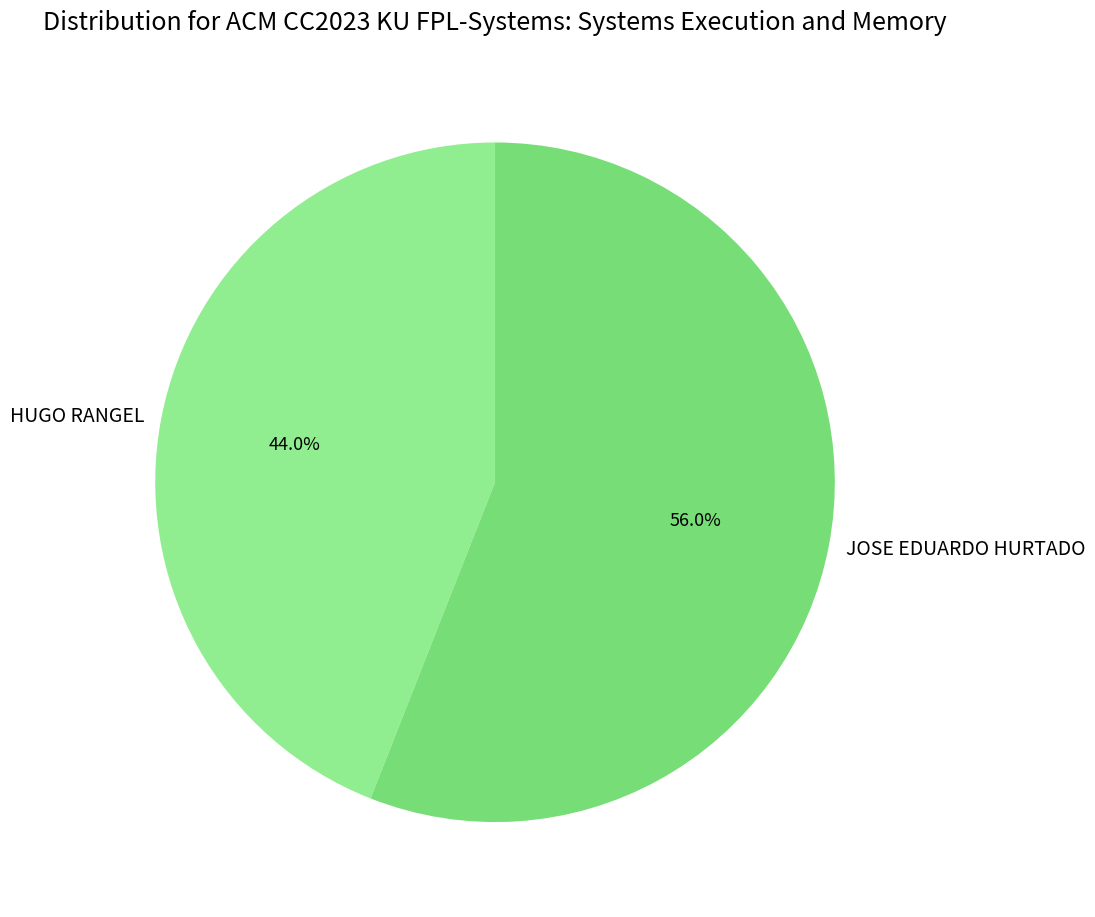

Is it true that HUGO RANGEL is 44% of the pie?

True